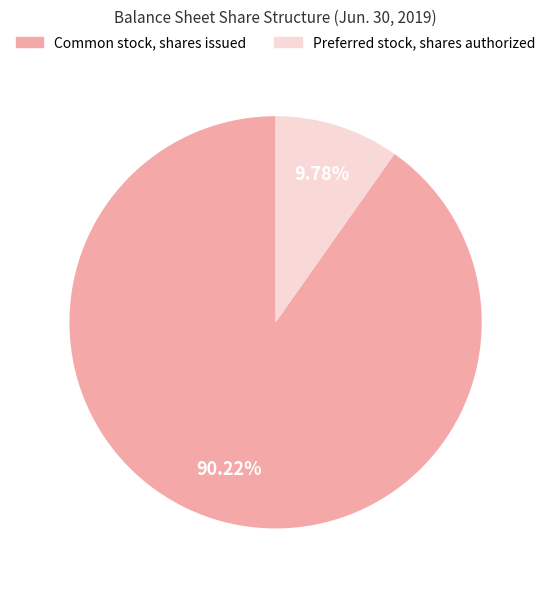

Is it true that Preferred stock, shares authorized is 10% of the pie?

True